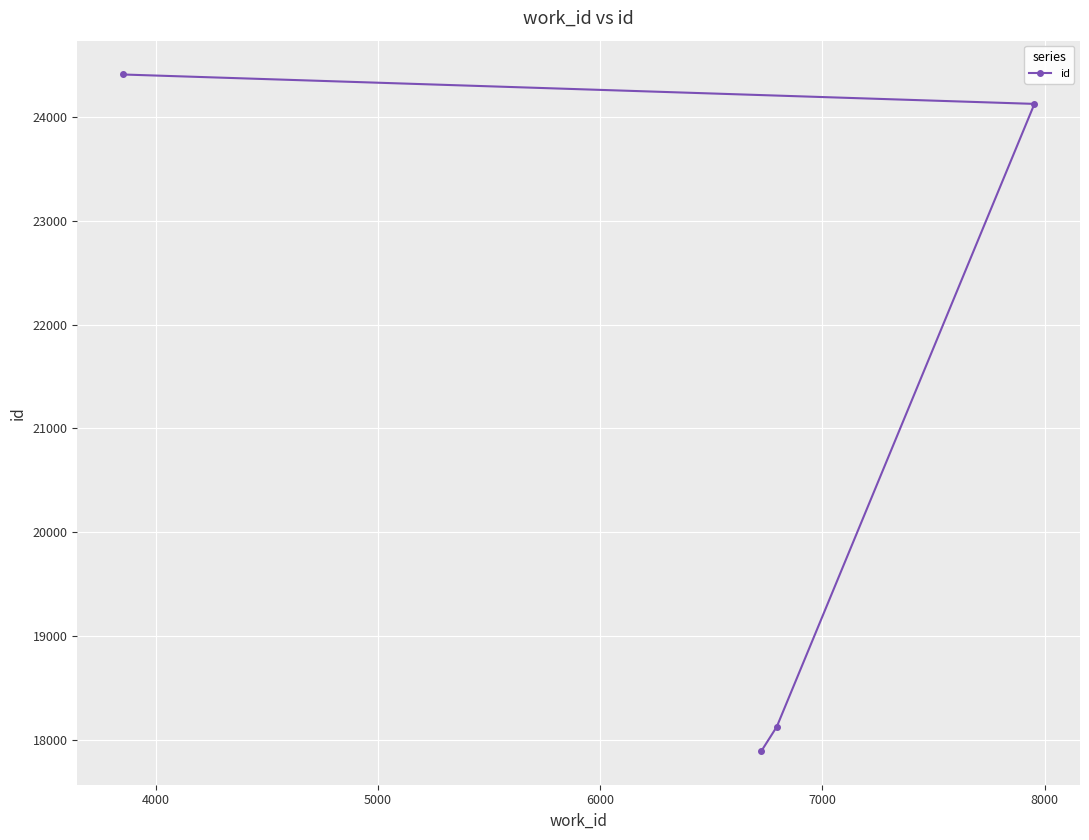

Count the number of values greater than 24124.

1